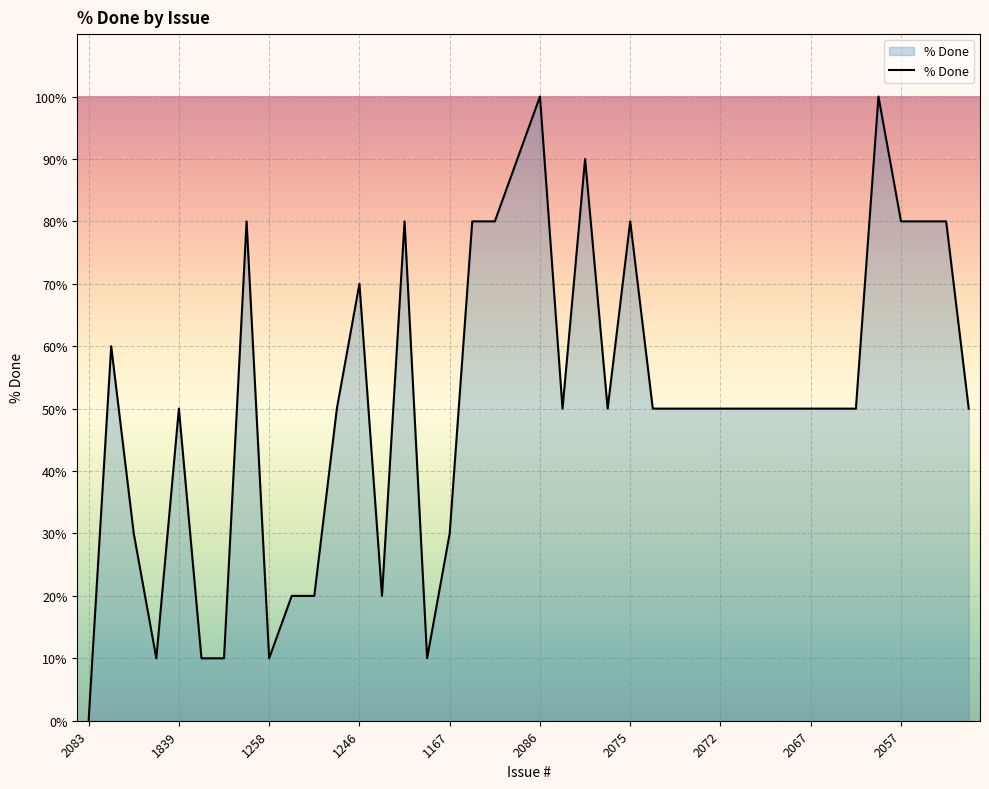

What is the greatest value displayed?

100